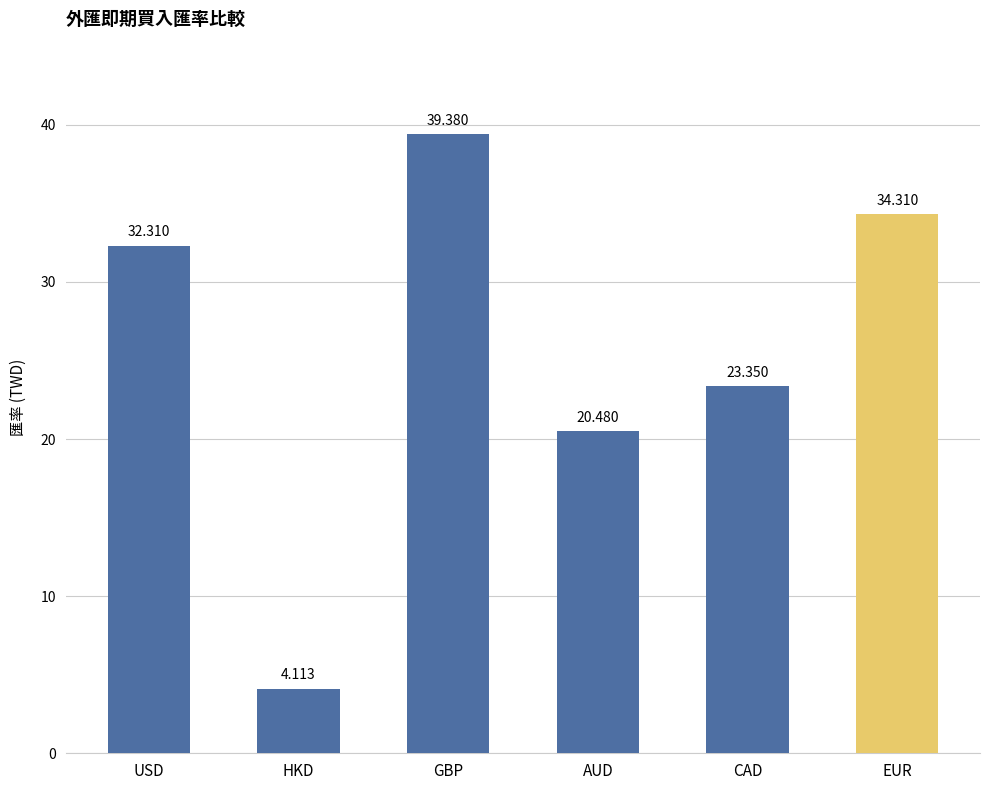

What is the label of the 3rd bar from the left?

GBP